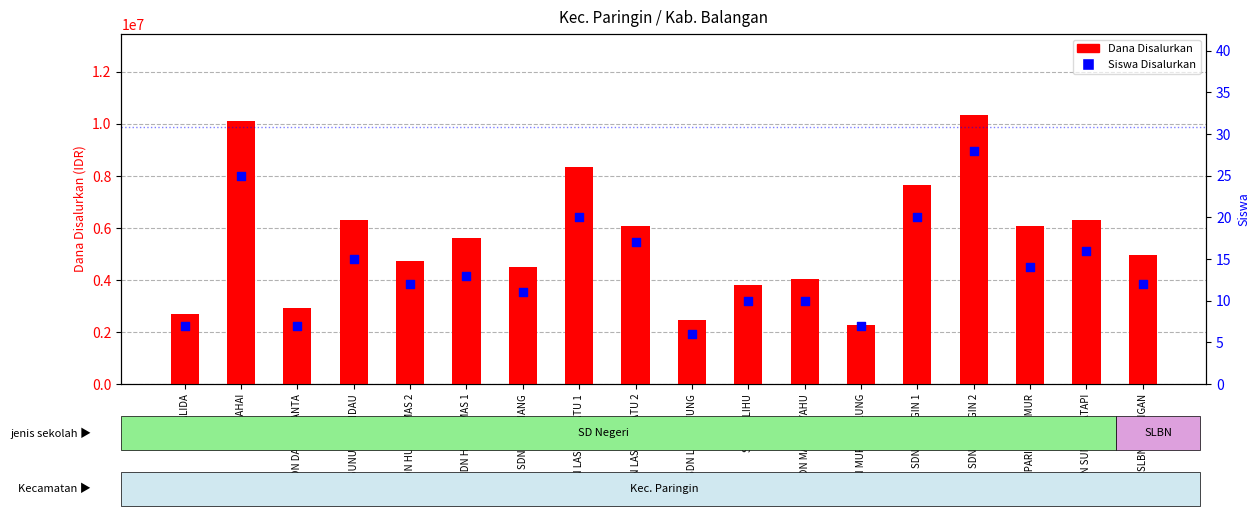

At which category is the sum across all series the highest?

SDN PARINGIN 2